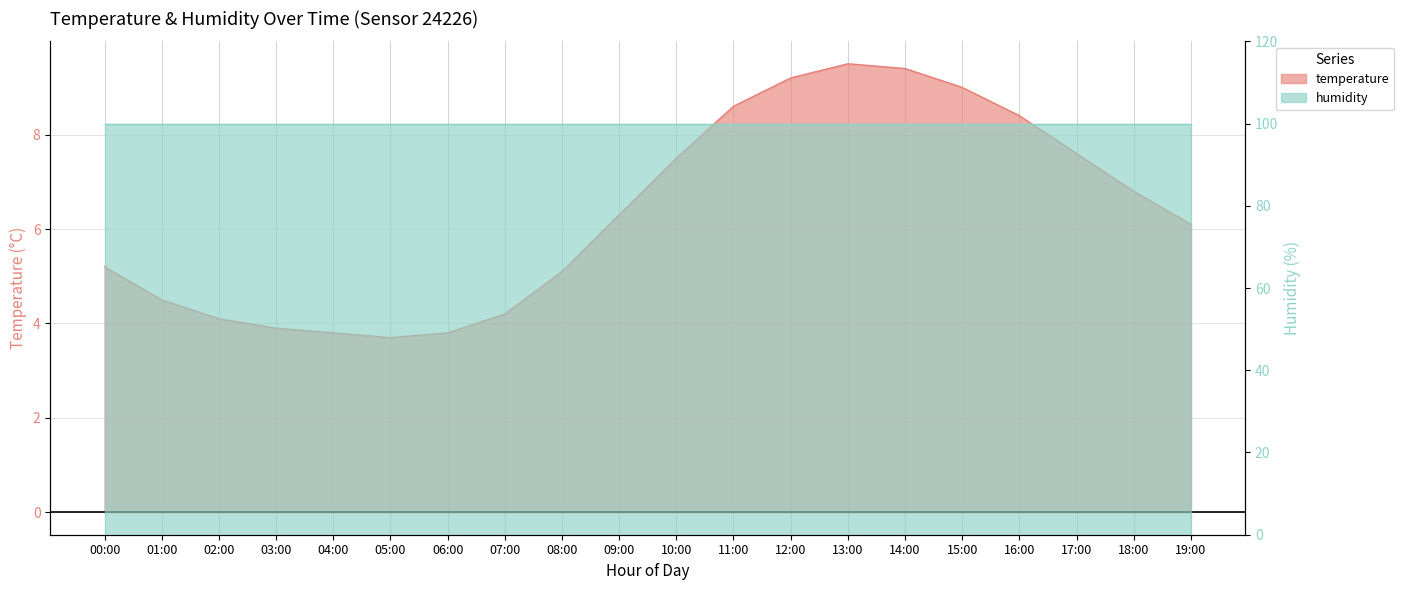

Which category has the lowest value across all series?

05:00